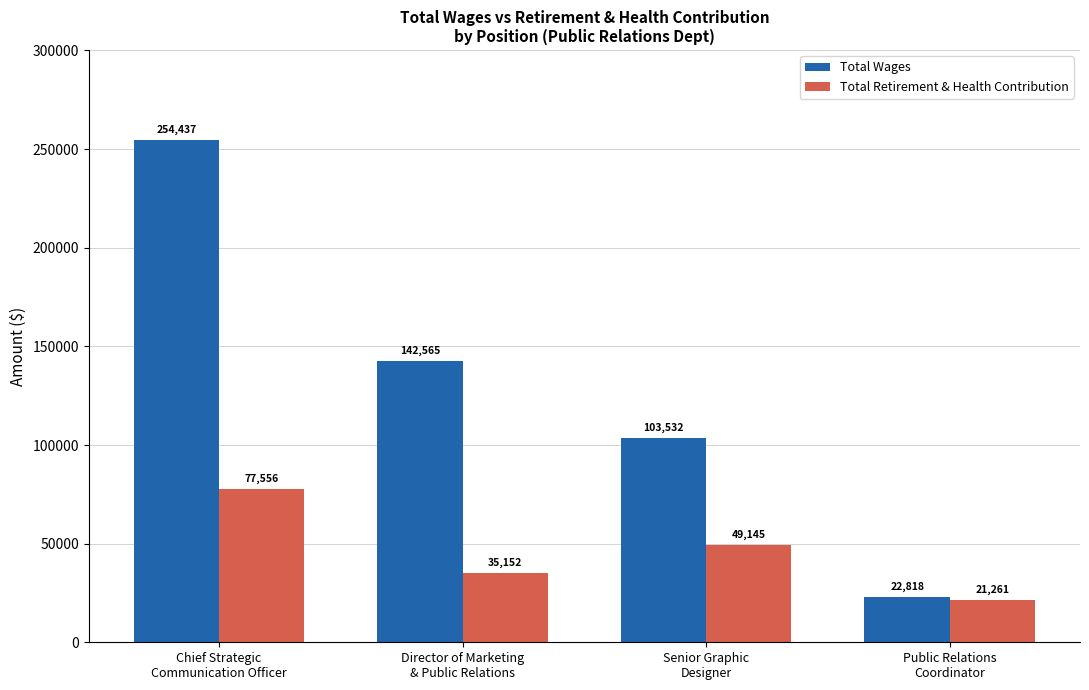

Reading left to right, what are all the values shown in this chart?

Total Wages: 254437	142565	103532	22818
Total Retirement & Health Contribution: 77556	35152	49145	21261